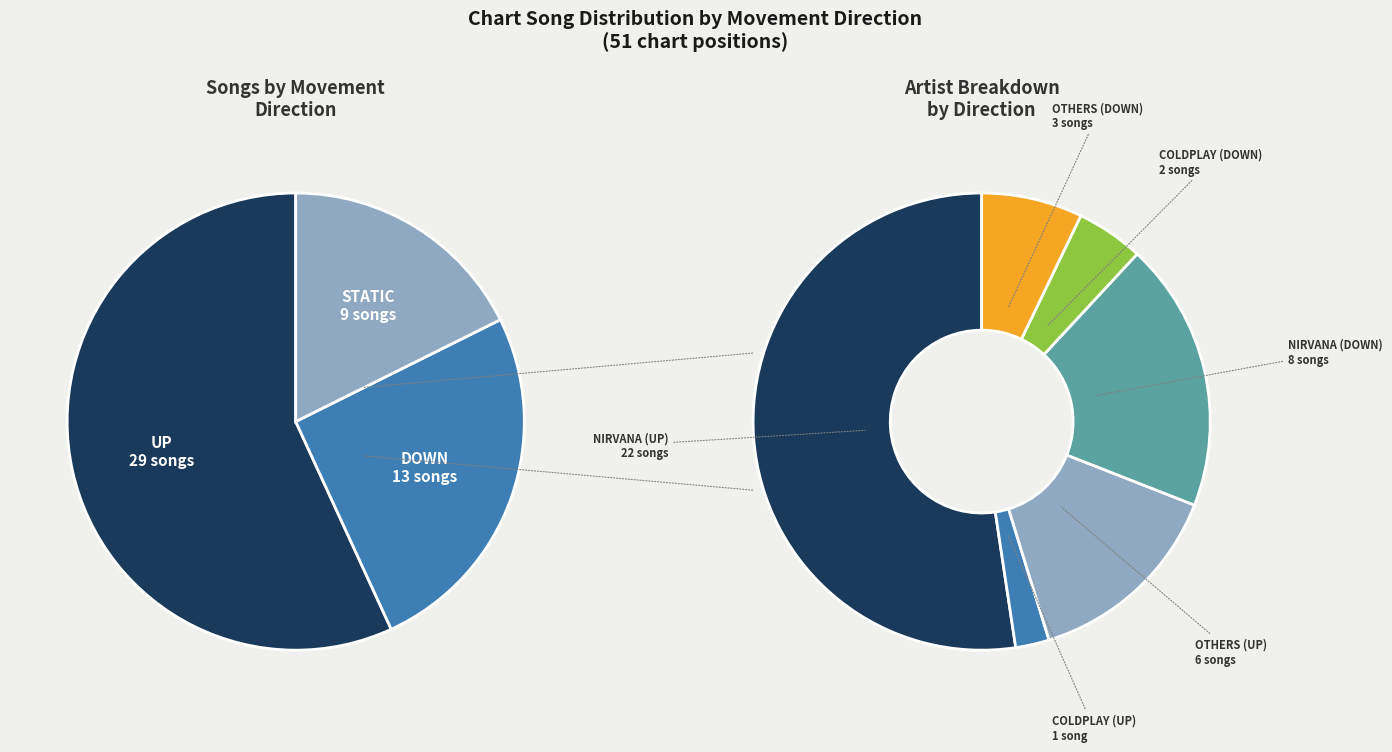

True or false: down accounts for 25% of the total.

True